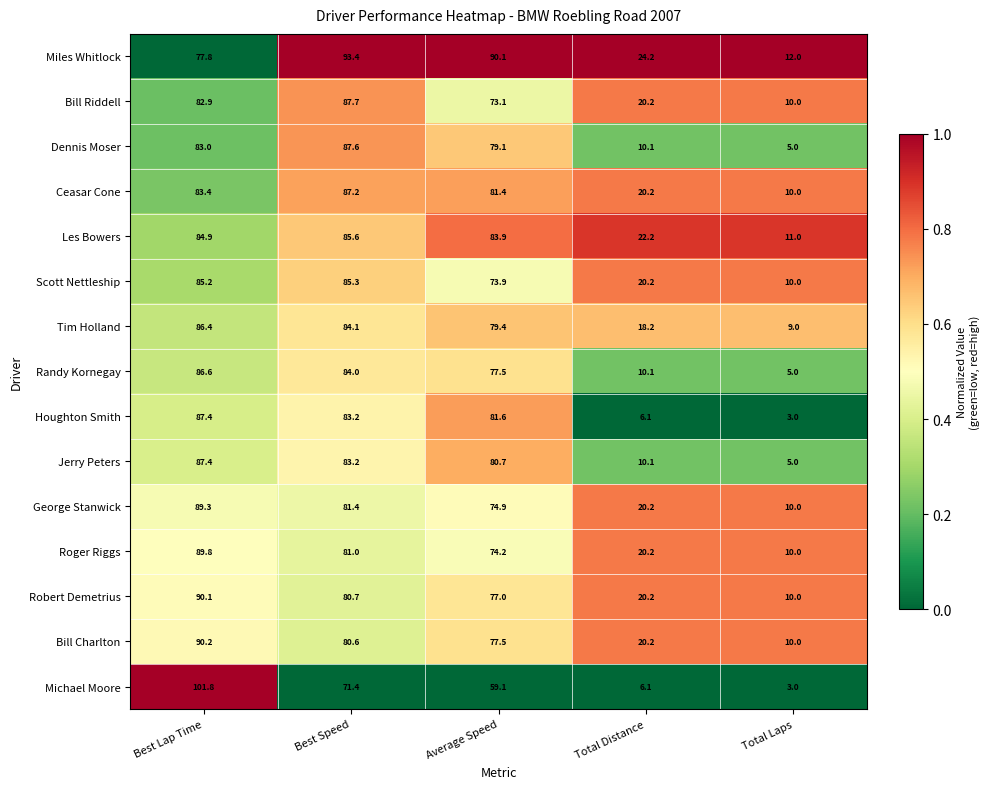

What is the greatest value displayed?

101.8